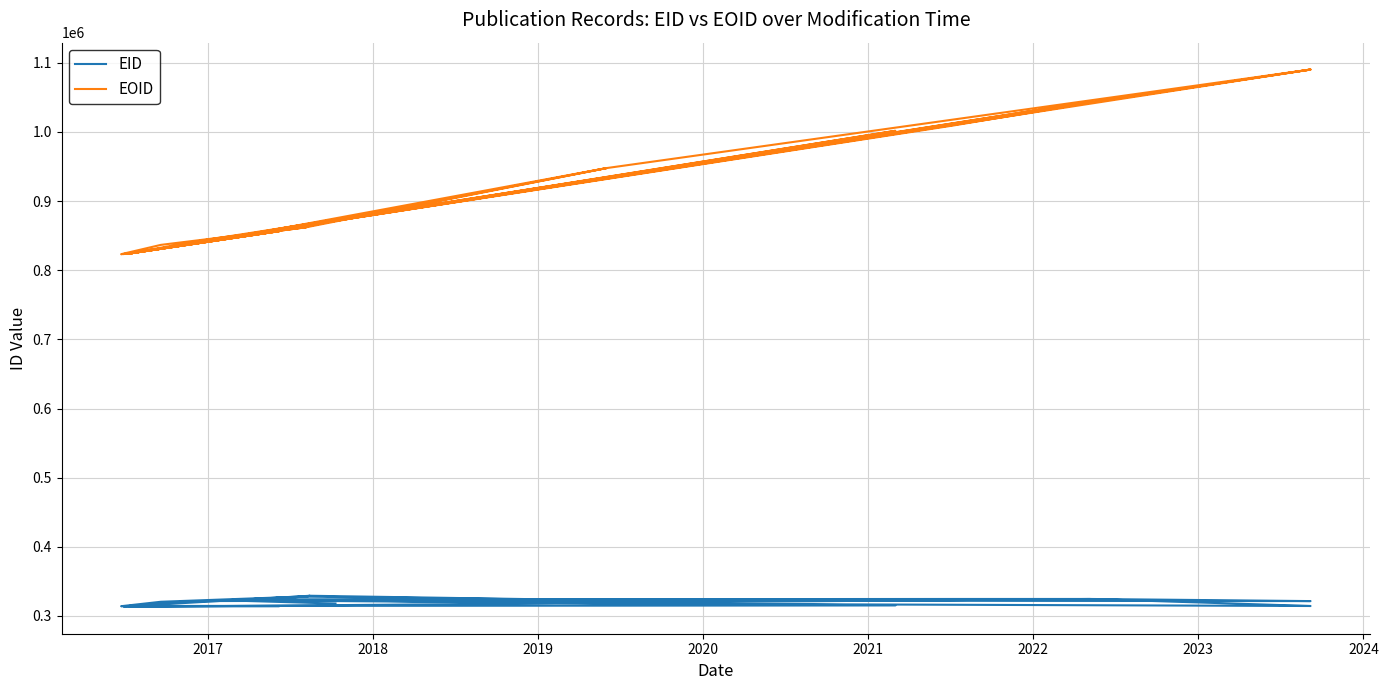

In EID, how many points are higher than both neighbors (excluding endpoints)?

8